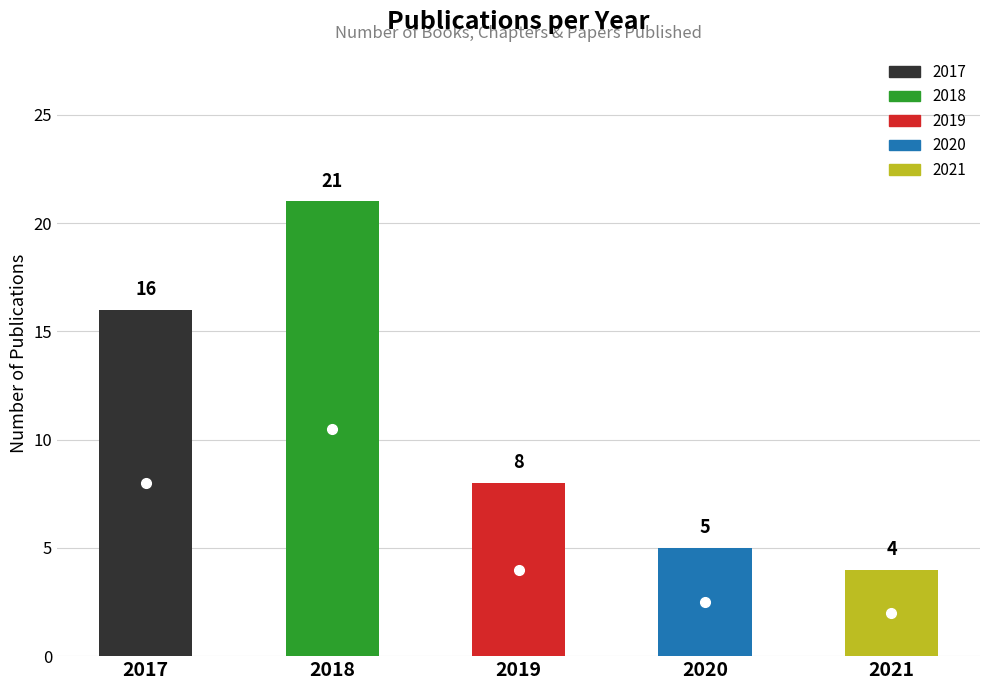

True or false: the data shows 3 at 2019.

False